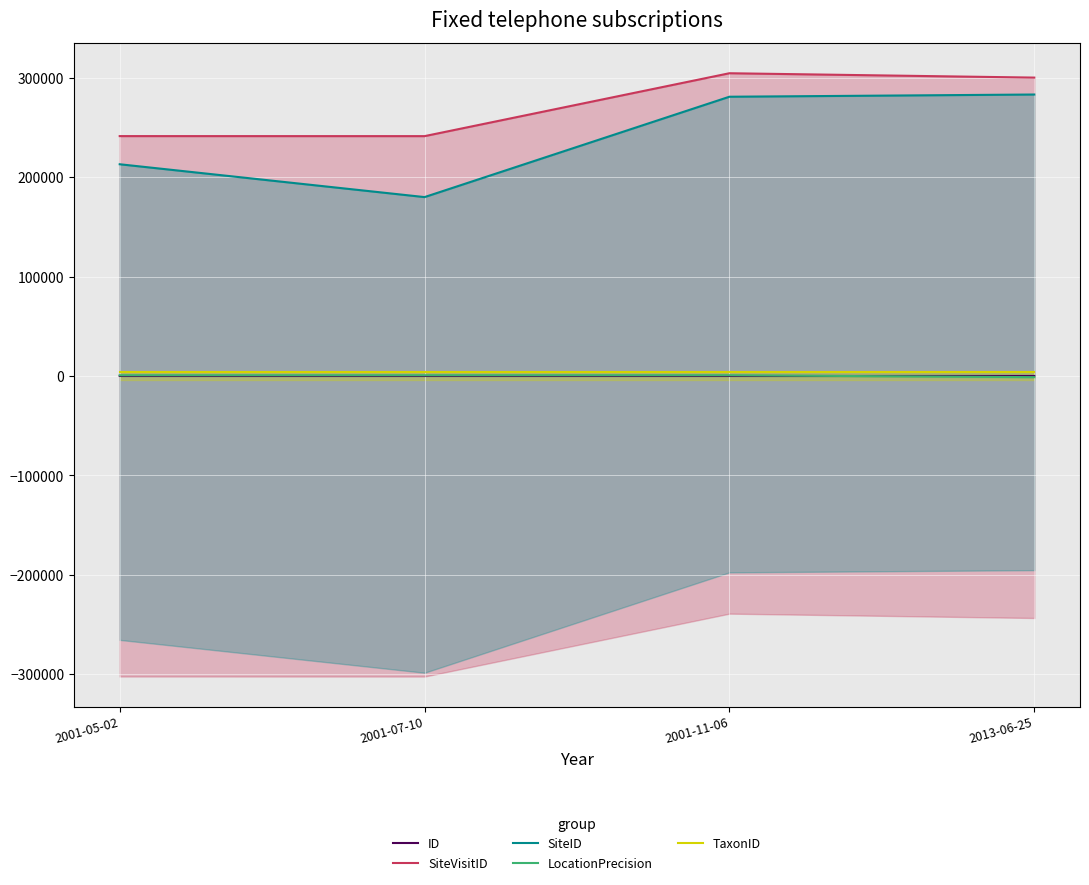

Which series has the largest range (max minus min)?

SiteID